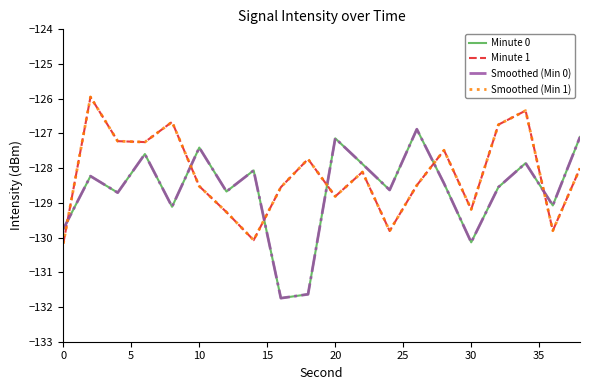

True or false: Minute 1 and Minute 0 intersect in this chart.

True